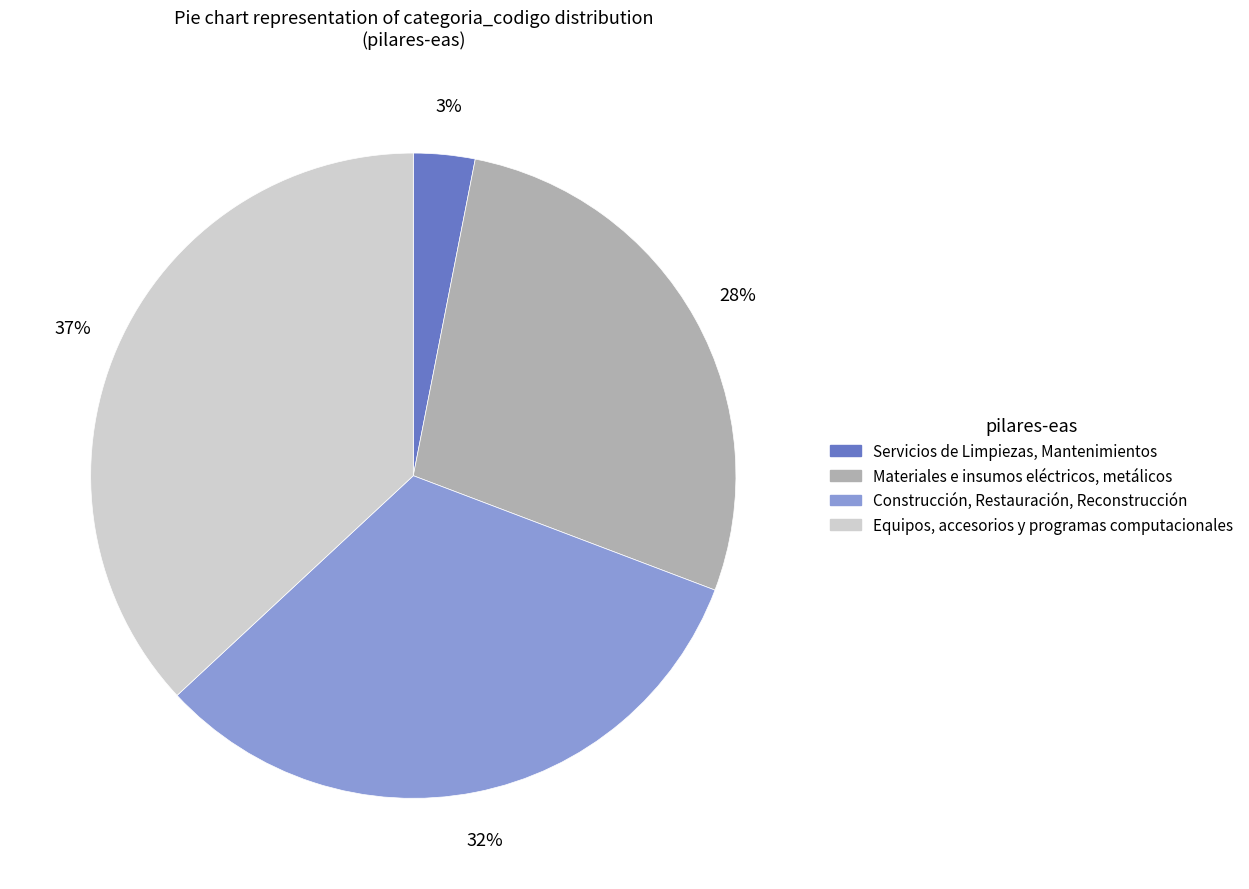

True or false: Servicios de Limpiezas, Mantenimientos accounts for 3% of the total.

True